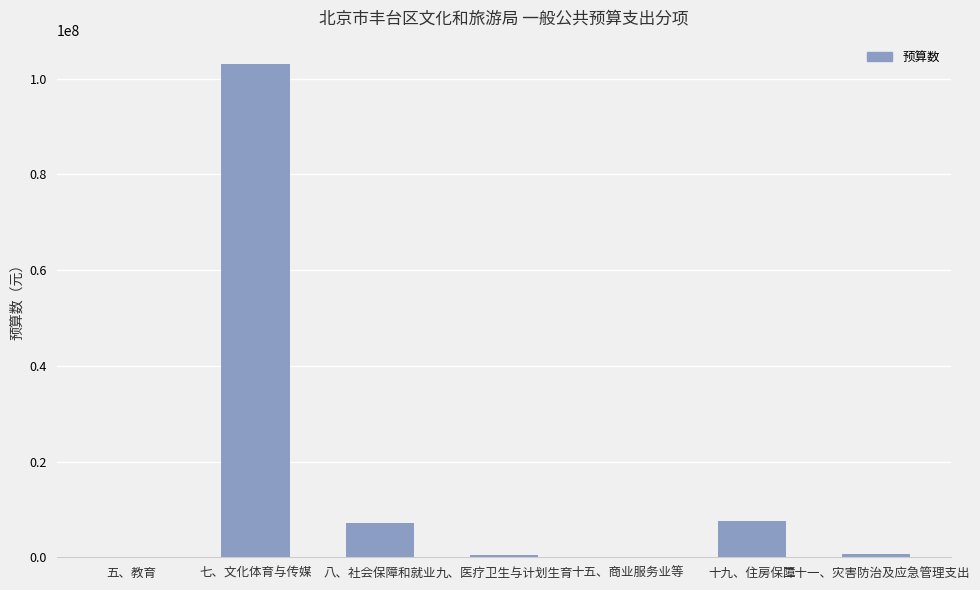

The chart shows a value of 52684535.2 at 七、文化体育与传媒. True or false?

False